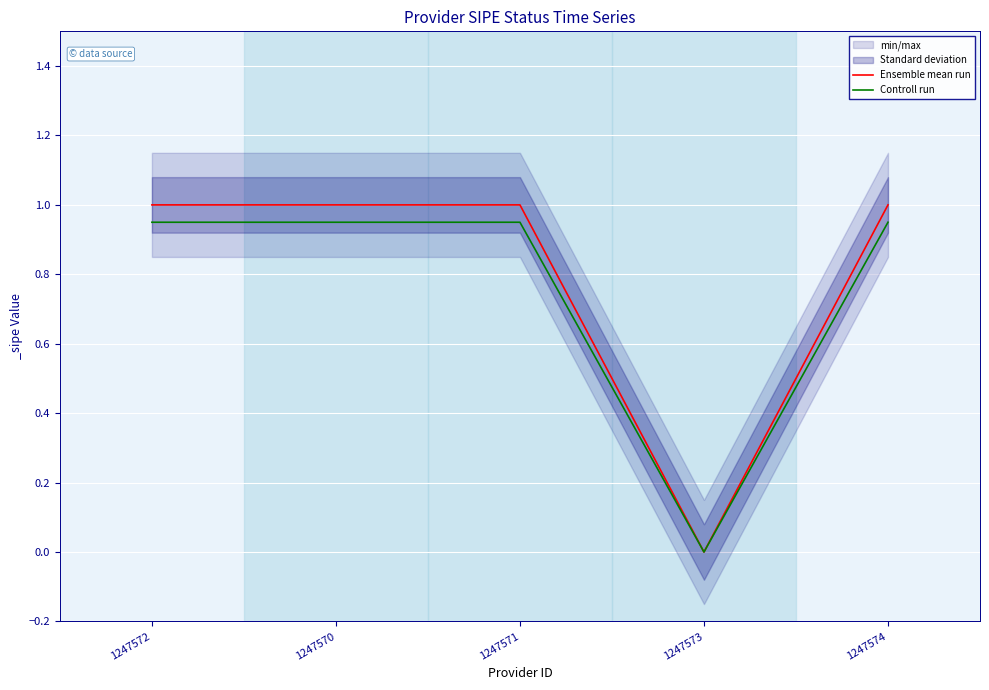

How many lines are shown in the chart?

2